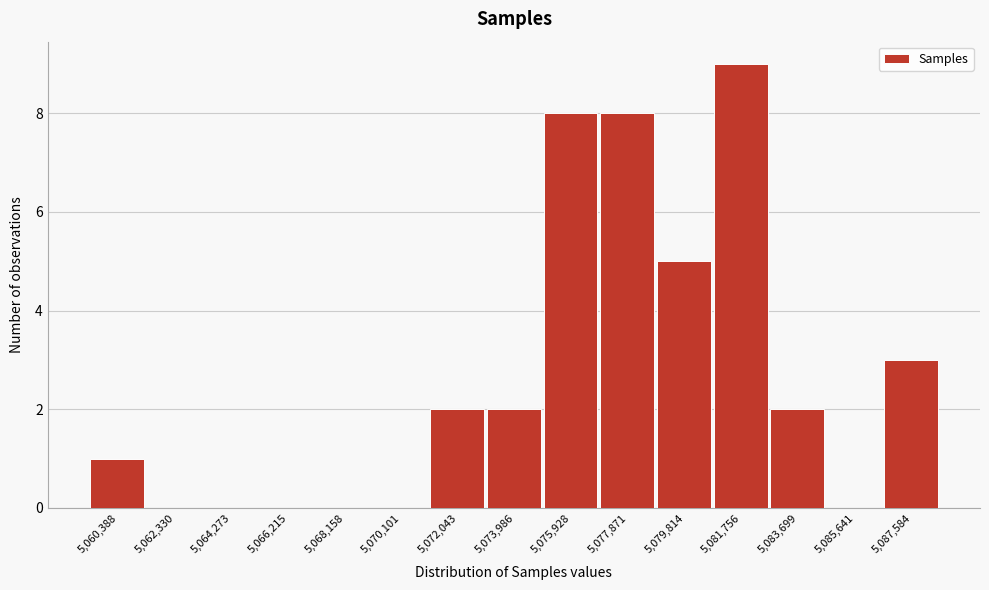

Reading left to right, extract all data points from this chart.

5,060,388=1	5,062,330=0	5,064,273=0	5,066,215=0	5,068,158=0	5,070,101=0	5,072,043=2	5,073,986=2	5,075,928=8	5,077,871=8	5,079,814=5	5,081,756=9	5,083,699=2	5,085,641=0	5,087,584=3